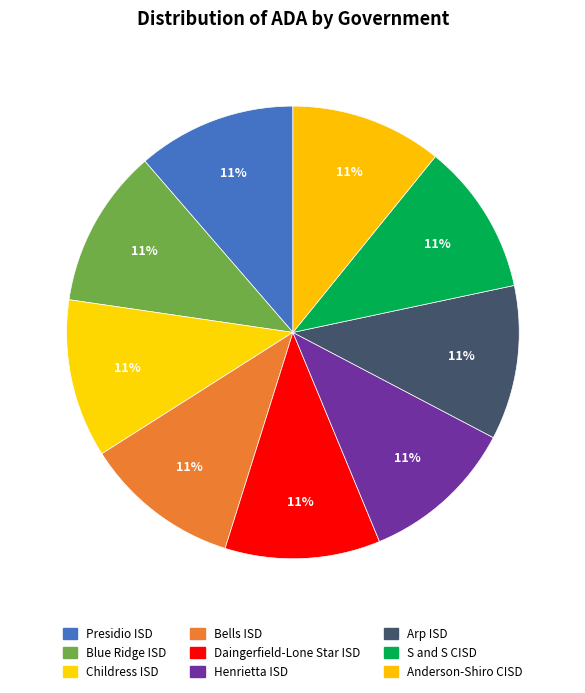

How many slices are in this pie chart?

9